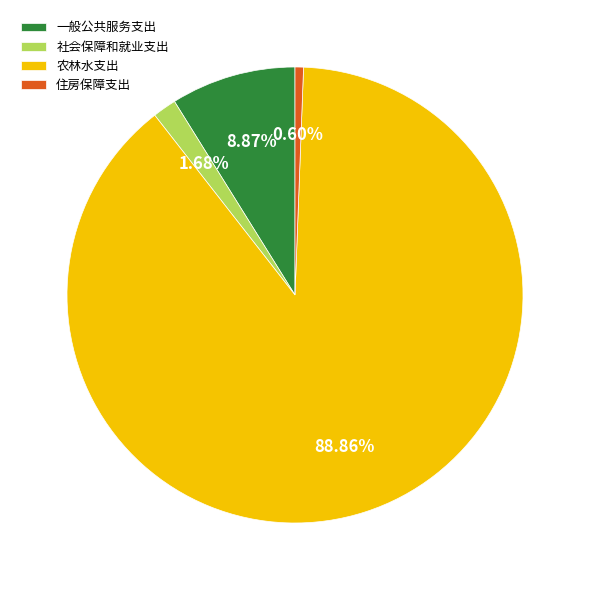

Does 农林水支出 represent more than half of the total?

Yes